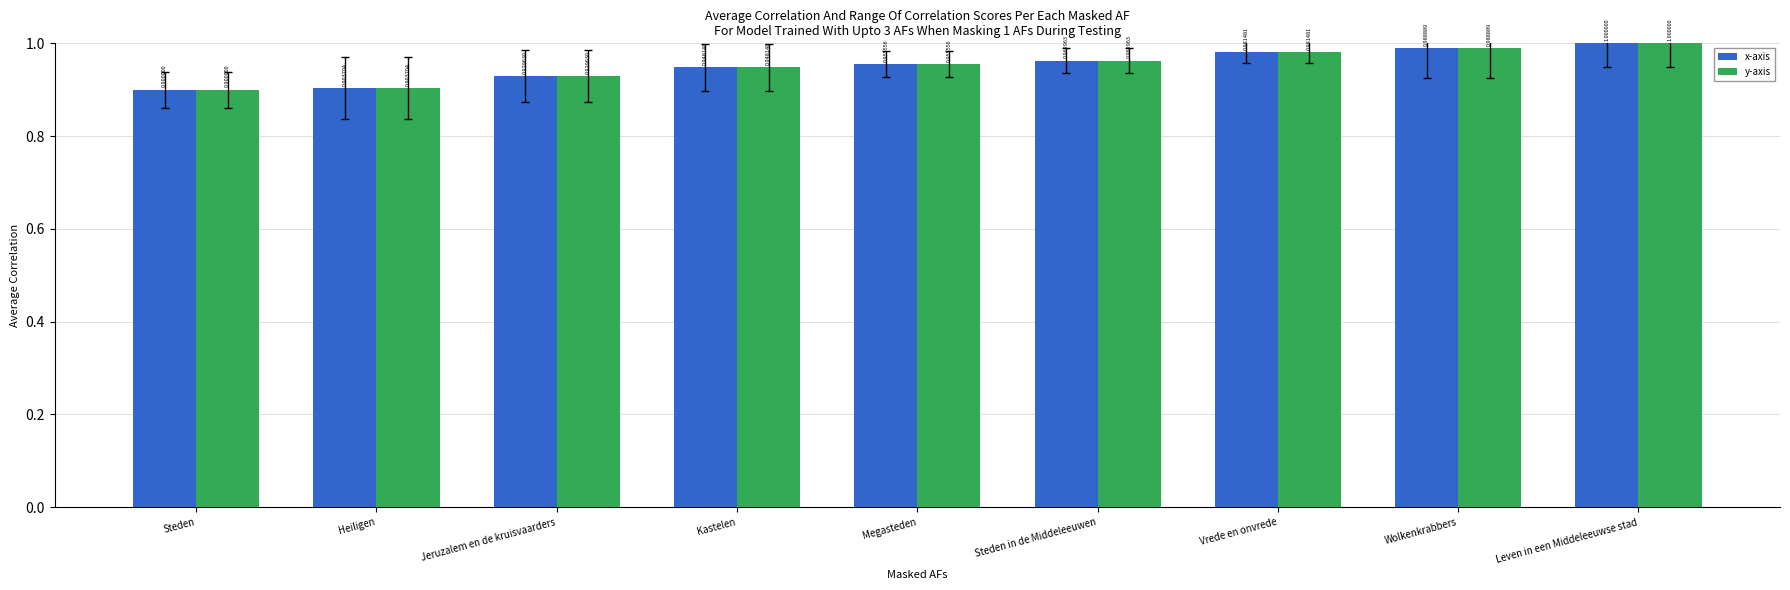

What are all the series names shown in the legend?

x-axis, y-axis